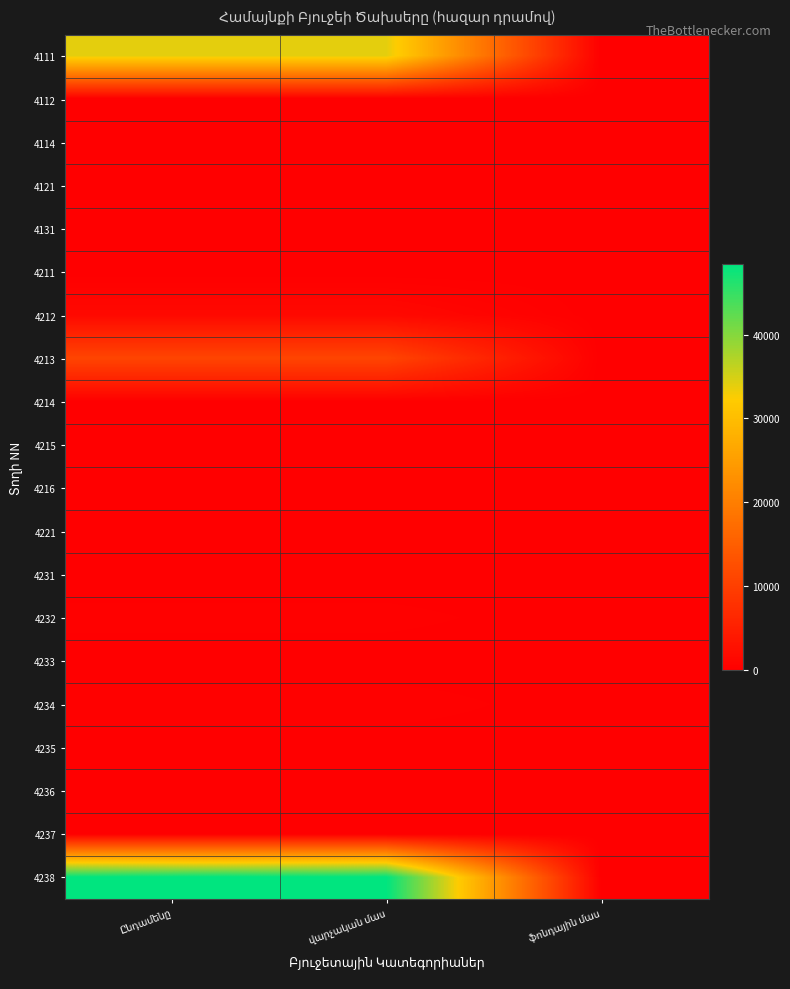

Between ֆոնդային մաս and Ընդամենը, which is larger?

Ընդամենը